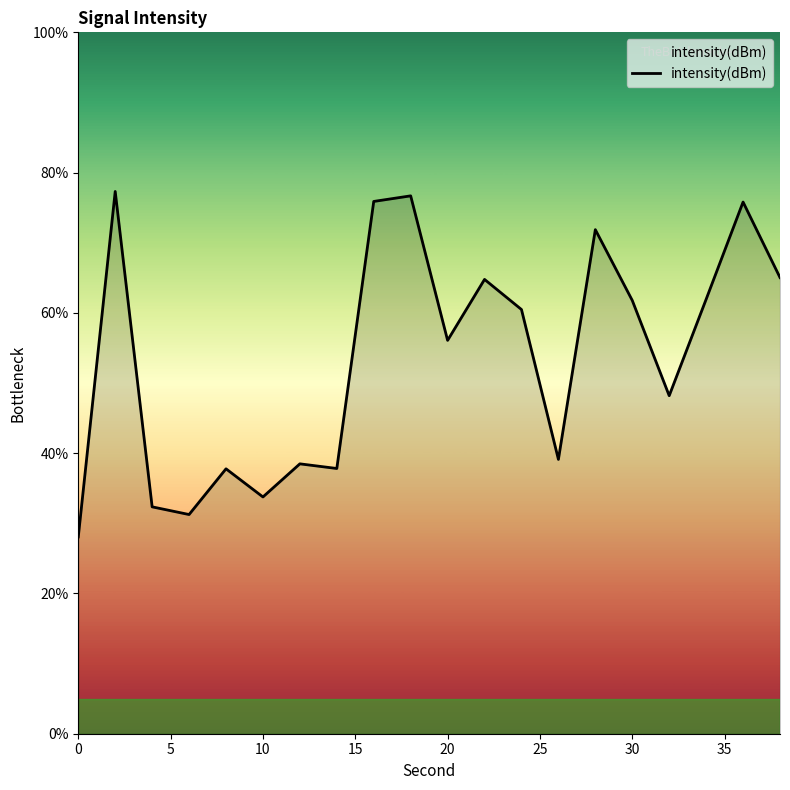

What is the maximum value shown in the chart?

77.3